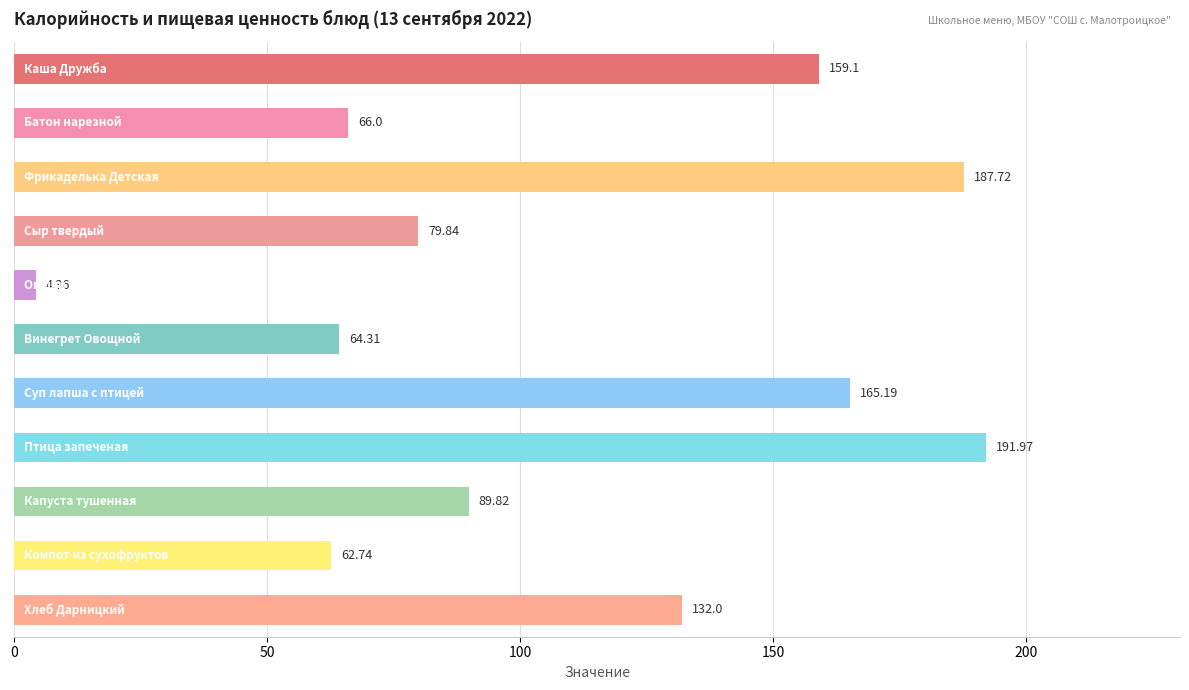

What is the difference between the maximum and minimum values?

187.6